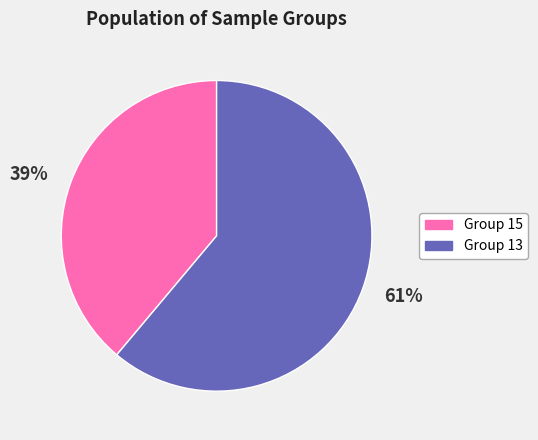

How many slices are in this pie chart?

2